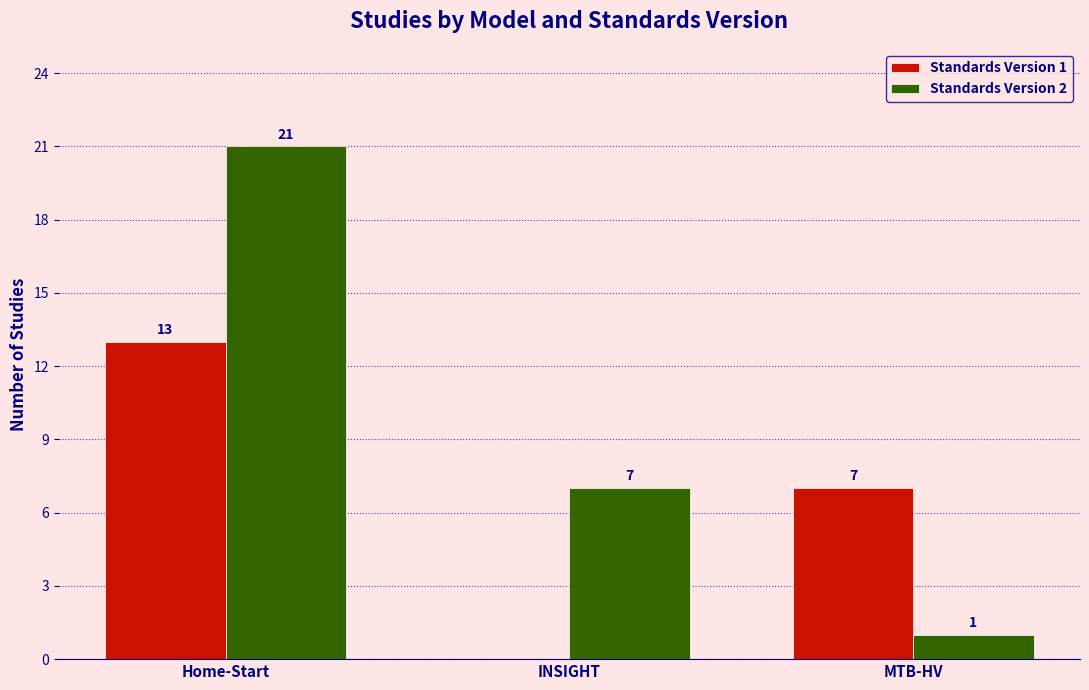

The value of Standards Version 2 at Home-Start is 33. True or false?

False